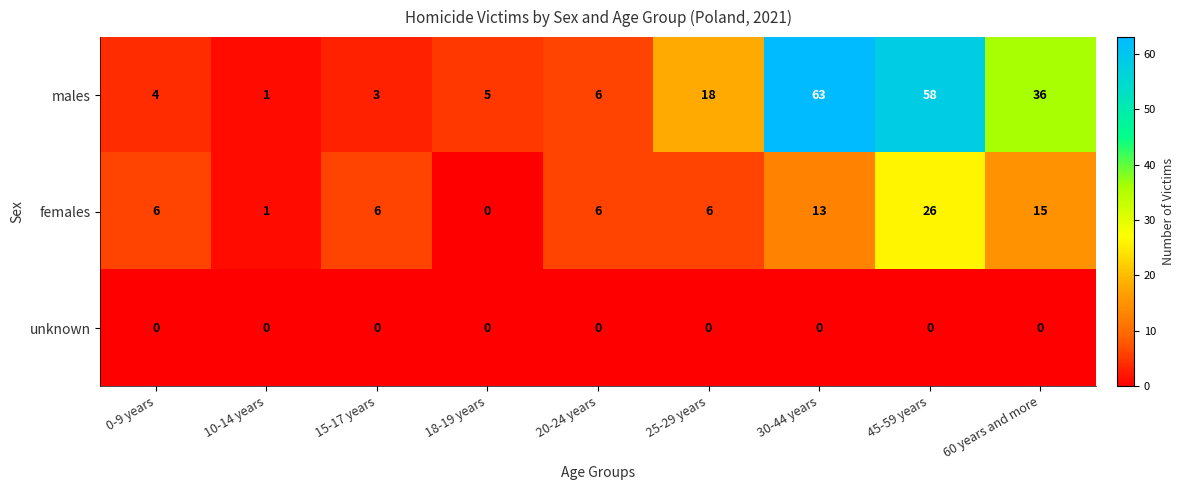

What is the spread (max minus min) of values at 45-59 years?

58